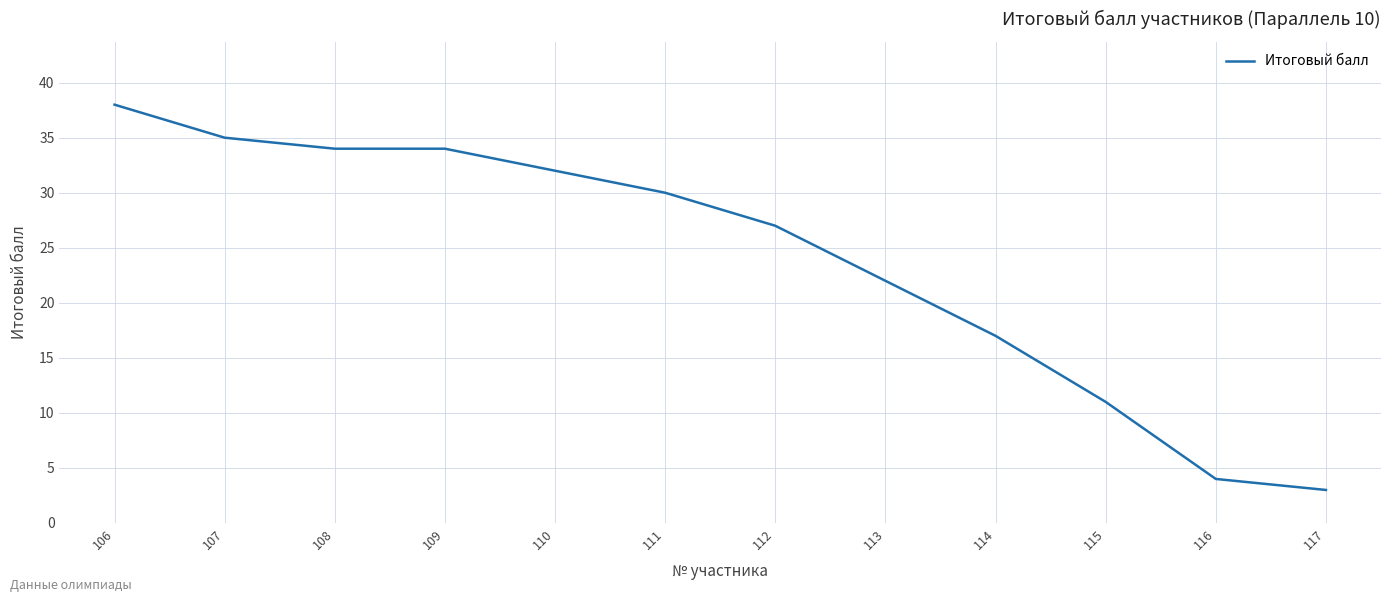

What is the minimum value shown in the chart?

3